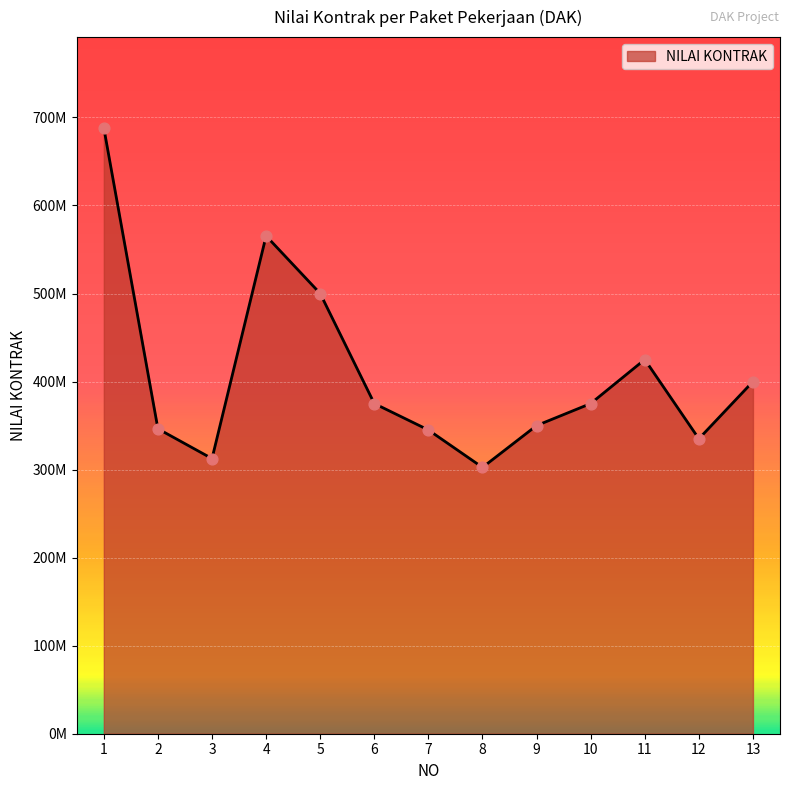

Does the chart have visible grid lines?

Yes